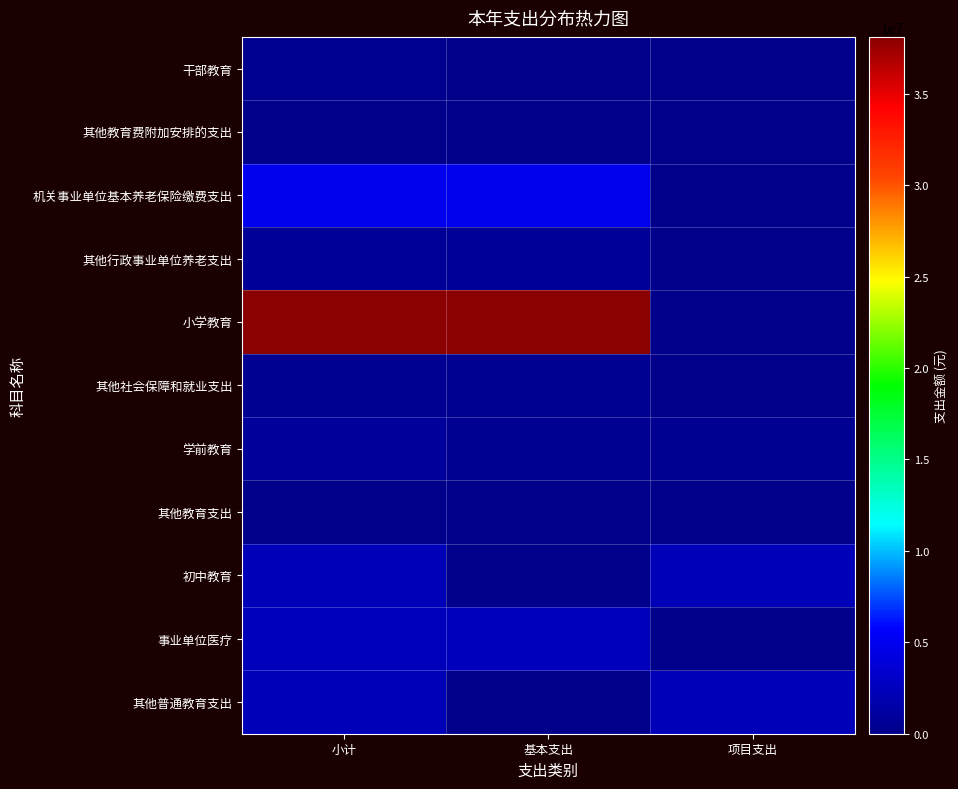

Reading left to right, extract all data points from this chart.

干部教育: 小计=216752.0	基本支出=0.0	项目支出=0.0
其他教育费附加安排的支出: 小计=100000.0	基本支出=0.0	项目支出=100000.0
机关事业单位基本养老保险缴费支出: 小计=5048672.0	基本支出=5048672.0	项目支出=0.0
其他行政事业单位养老支出: 小计=712000.0	基本支出=712000.0	项目支出=0.0
小学教育: 小计=38105384.0	基本支出=38071184.0	项目支出=34200.0
其他社会保障和就业支出: 小计=434769.2	基本支出=434769.2	项目支出=0.0
学前教育: 小计=776150.0	基本支出=344250.0	项目支出=431900.0
其他教育支出: 小计=26903.6	基本支出=26903.6	项目支出=0.0
初中教育: 小计=2296841.7	基本支出=0.0	项目支出=2296841.7
事业单位医疗: 小计=2490278.0	基本支出=2490278.0	项目支出=0.0
其他普通教育支出: 小计=2367175.0	基本支出=0.0	项目支出=2367175.0